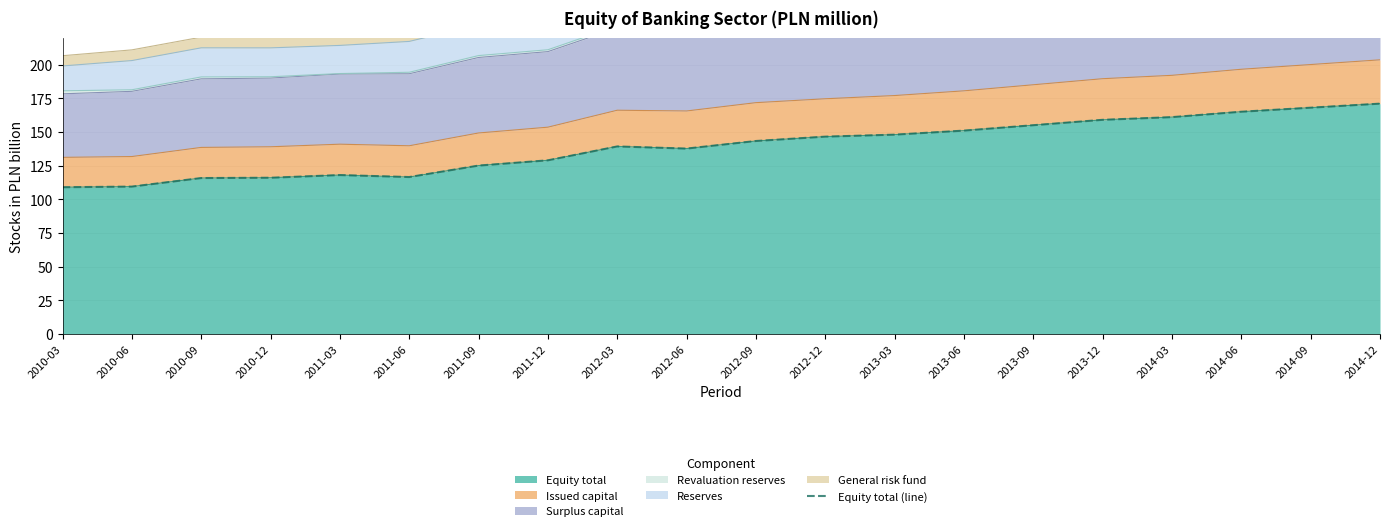

What position from the left is 2010-06?

2